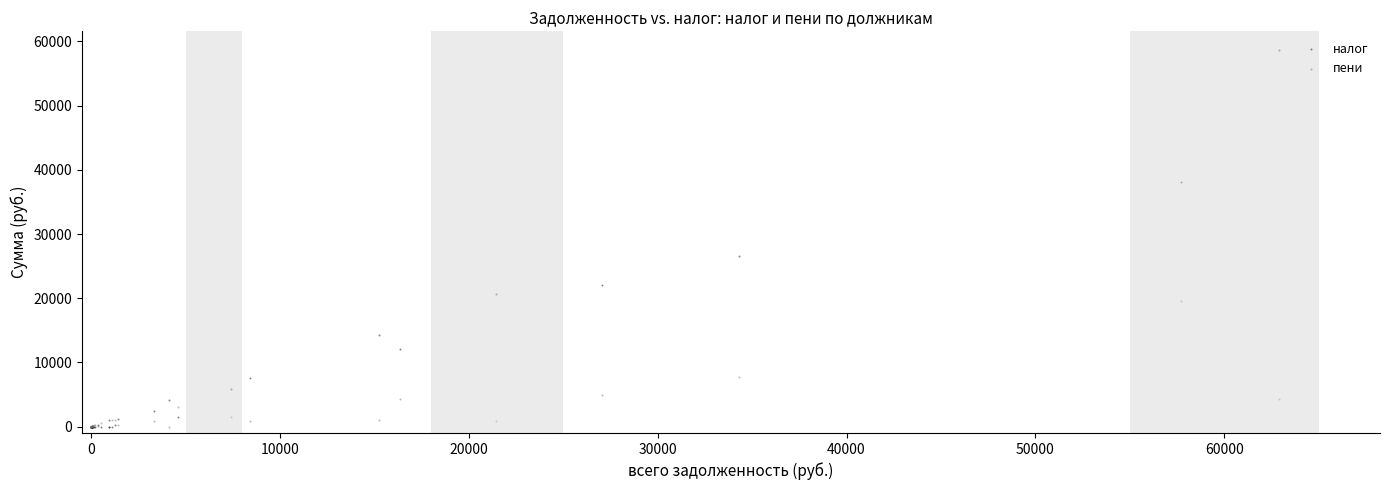

In the налог series, what Y value is closest to 29320?

26545.0